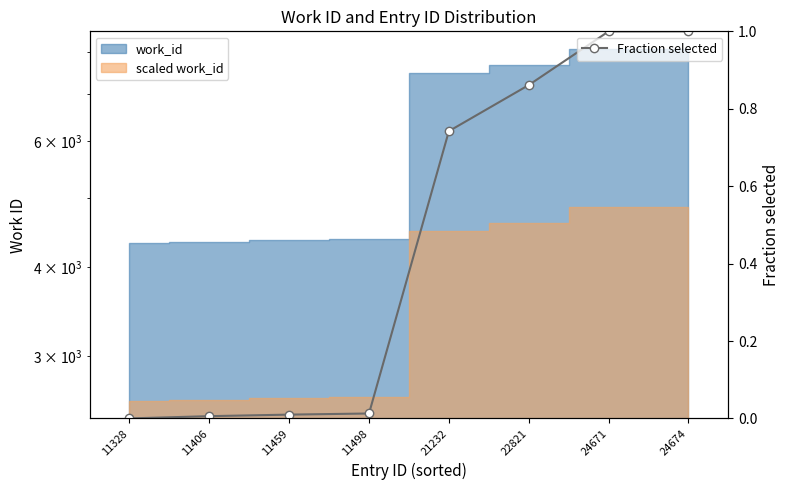

Reading left to right, list all the values displayed in this chart.

0.0	0.0	0.0	0.0	0.7	0.9	1.0	1.0